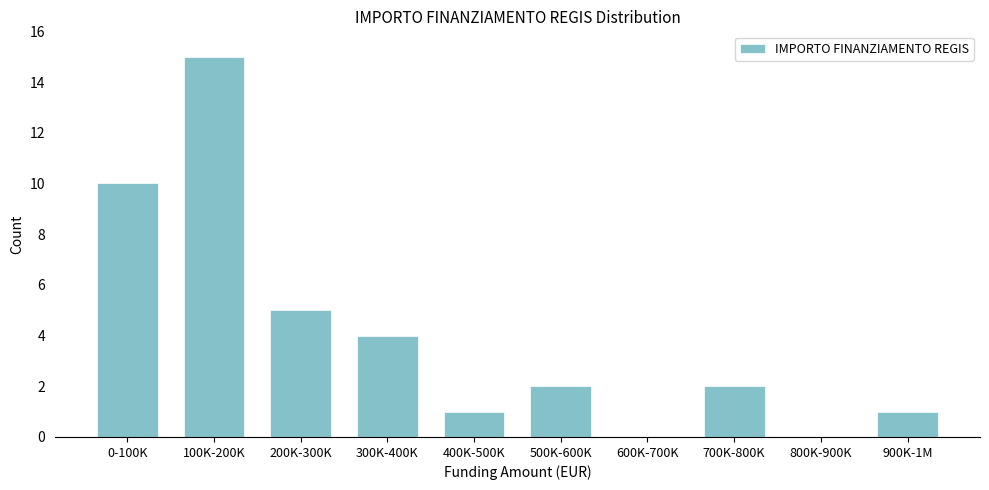

Reading left to right, what are all the values shown in this chart?

0-100K=10	100K-200K=15	200K-300K=5	300K-400K=4	400K-500K=1	500K-600K=2	600K-700K=0	700K-800K=2	800K-900K=0	900K-1M=1